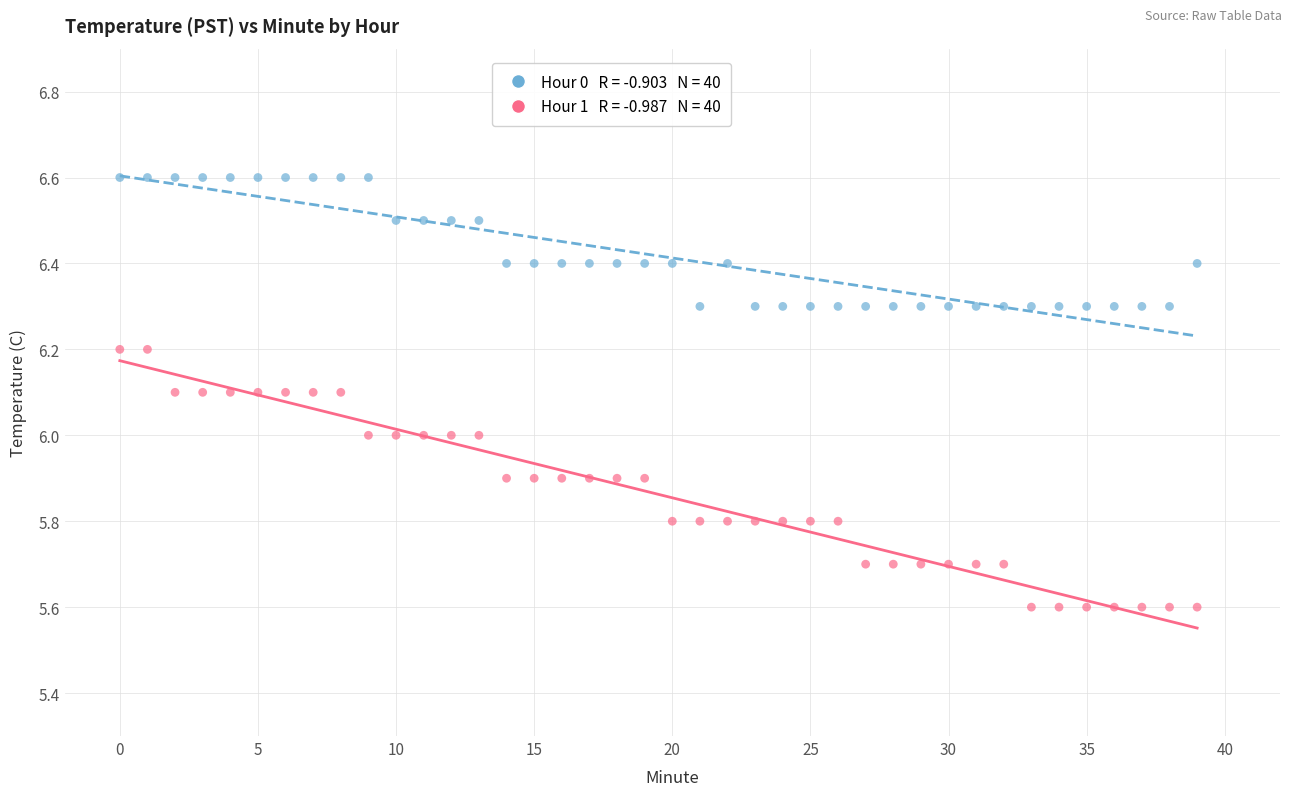

Across all data points, what is the range of Y values (max minus min)?

1.0